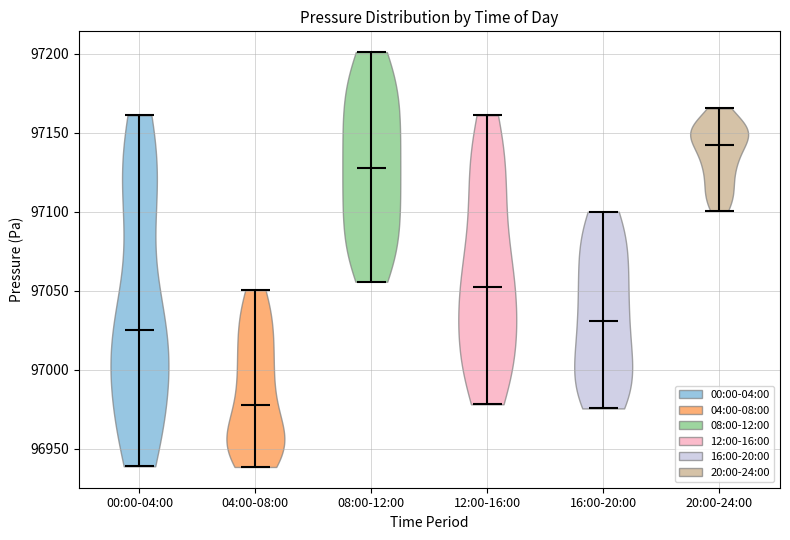

What is the lowest point the violin for 04:00-08:00 reaches on the y-axis? The values are not printed on the chart, so give them approximately, as read against the axis.

96940